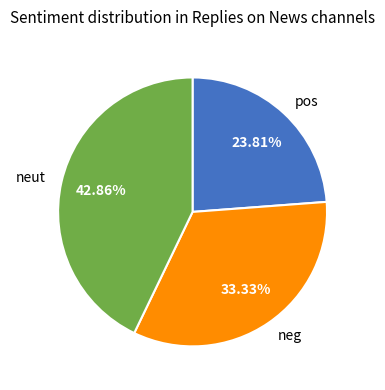

Is the sum of neg and neut greater than half?

Yes